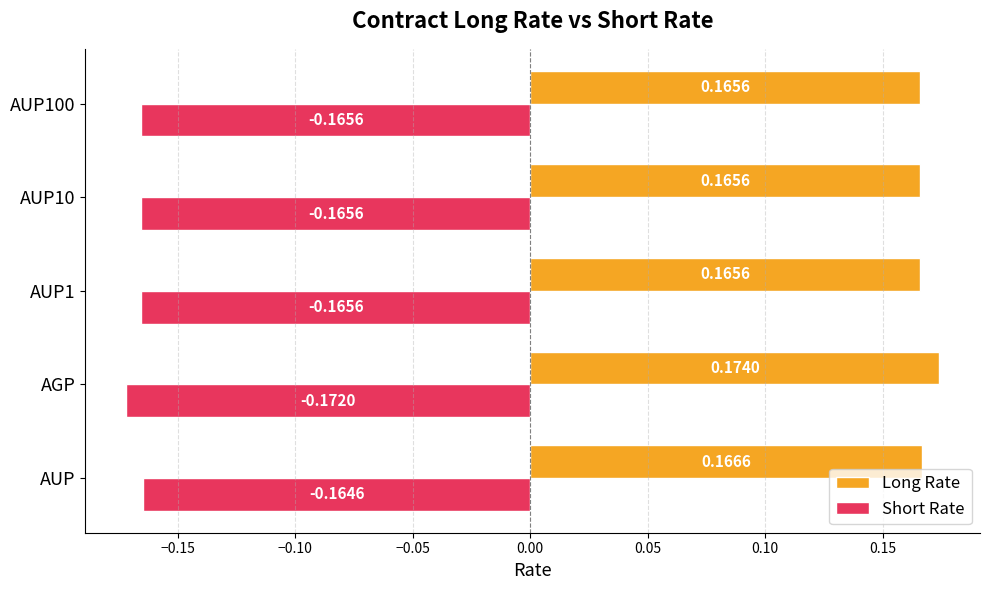

Rank the series by their average value, from highest to lowest.

Long Rate, Short Rate